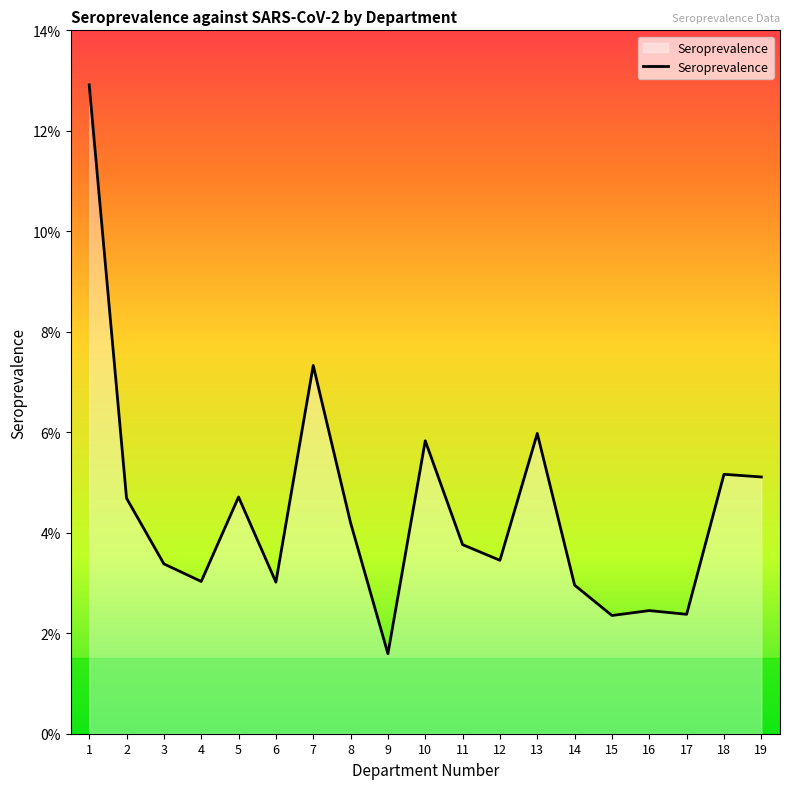

Is it true that the value at 9 is 0.0?

False